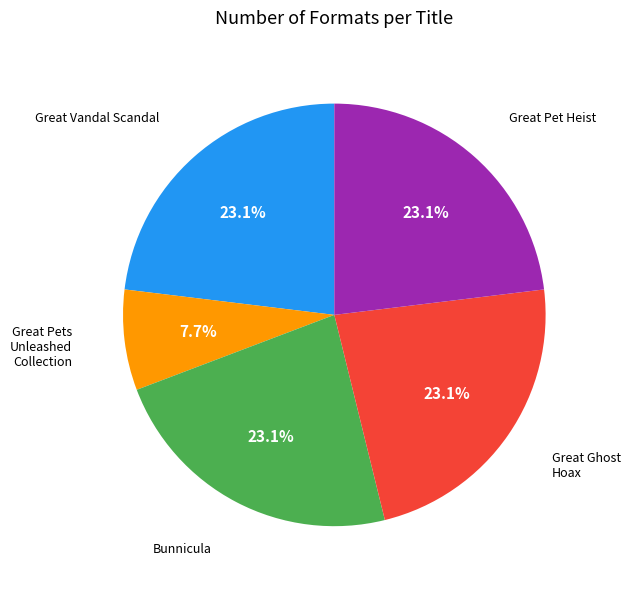

Is there any slice that represents more than half of the pie?

No